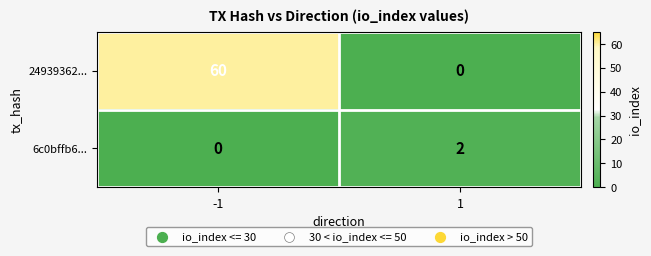

Is it true that 24939362... equals 100 at -1?

False